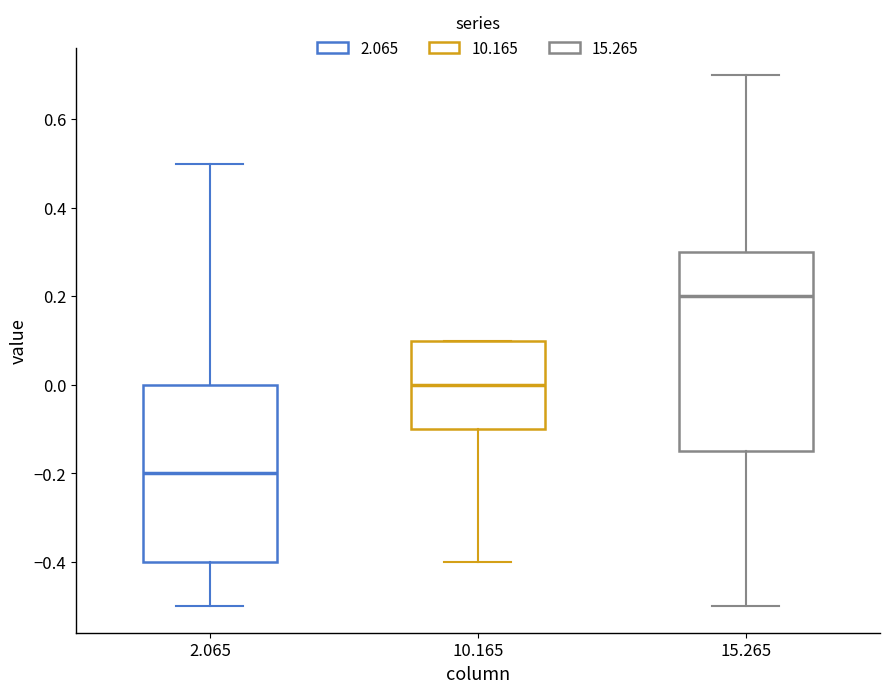

Reading left to right, read every box against the y-axis: the position of its median line, the range the box covers, and the ends of its whiskers. The values are not printed on the chart, so give them approximately, as read against the axis.

2.065: median -0.20, box -0.40 to 0.00, whiskers -0.50 to 0.50
10.165: median 0.00, box -0.10 to 0.10, whiskers -0.40 to 0.10
15.265: median 0.20, box -0.14 to 0.30, whiskers -0.50 to 0.70